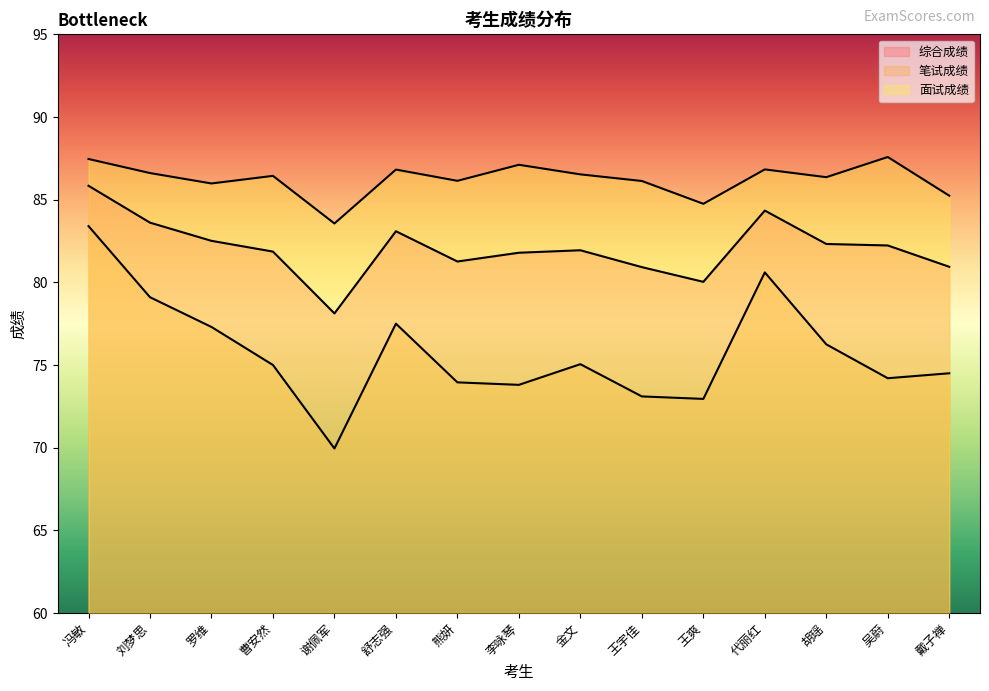

Which has a higher value, 胡瑶 or 冯敏?

冯敏